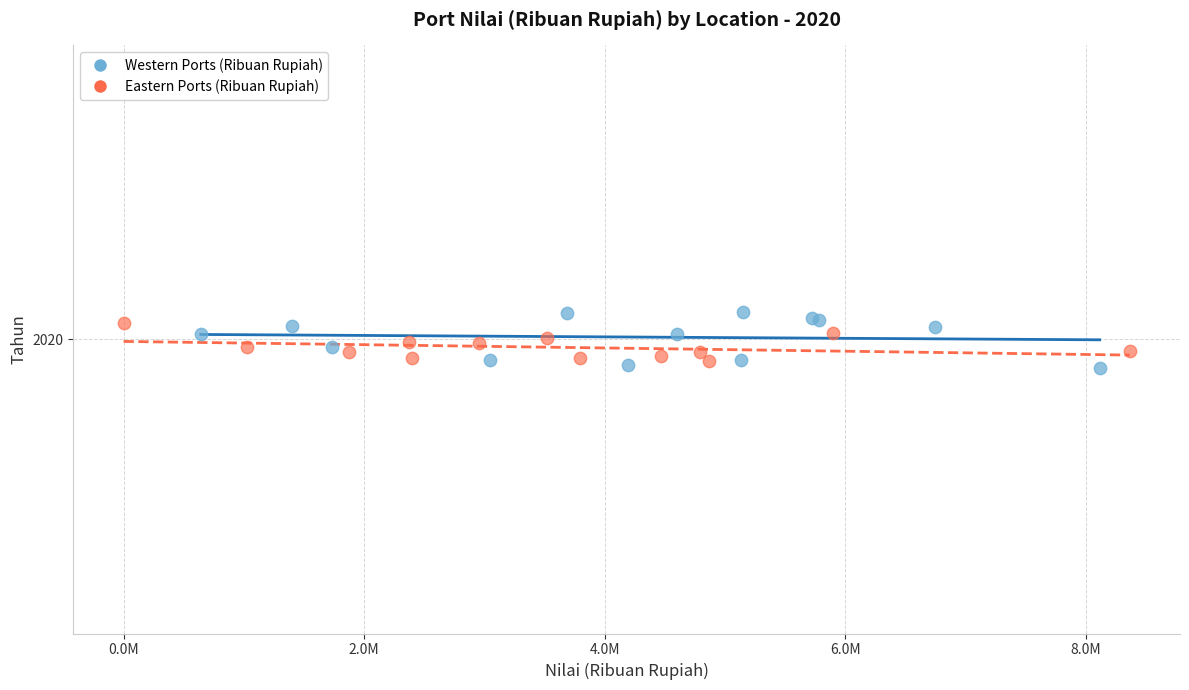

Which series contains the lowest Y value?

Western Ports (Ribuan Rupiah)